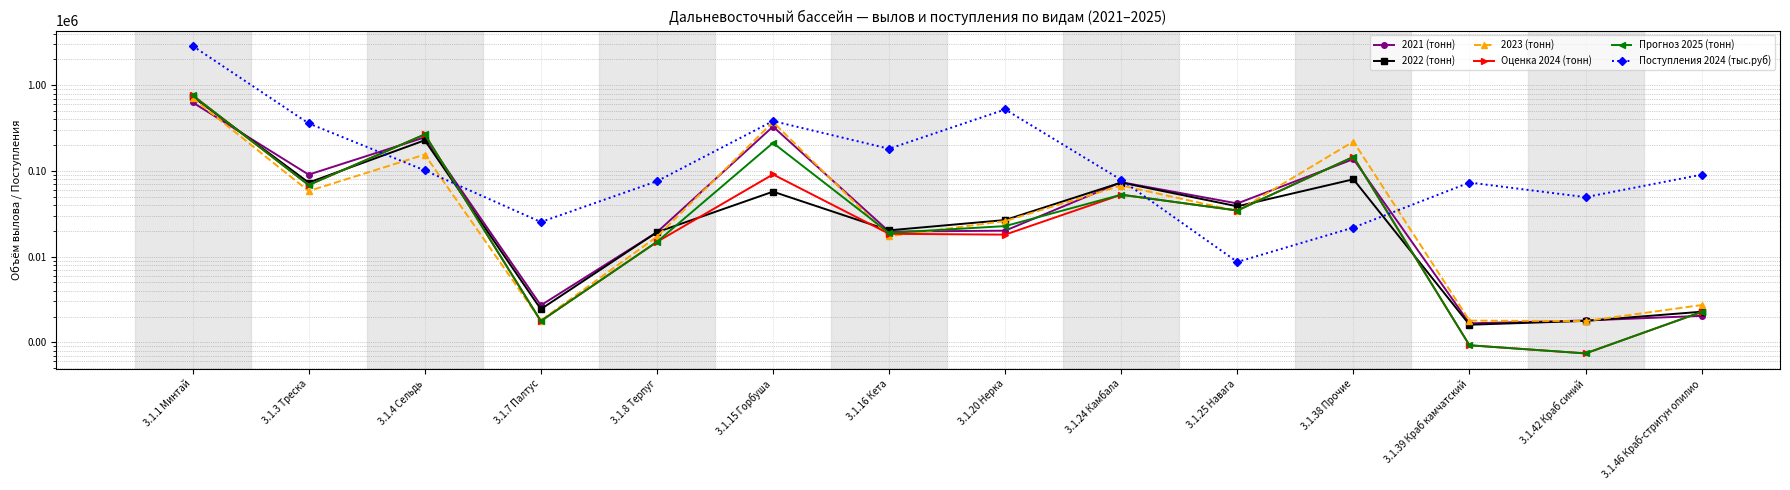

At how many categories does at least one series exceed 1588591?

1